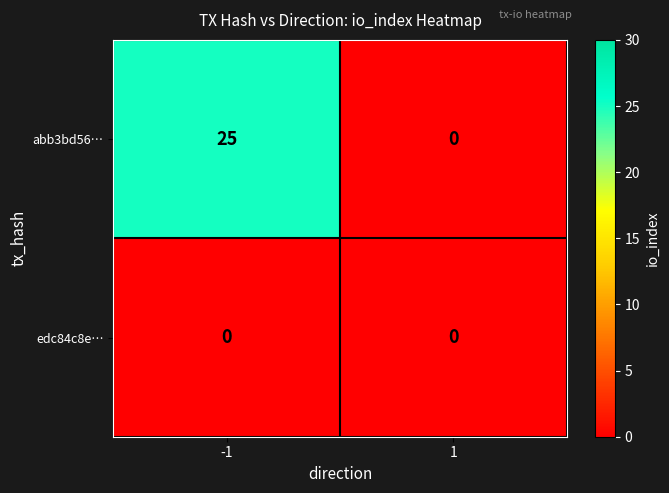

At how many categories does at least one series exceed 13?

1